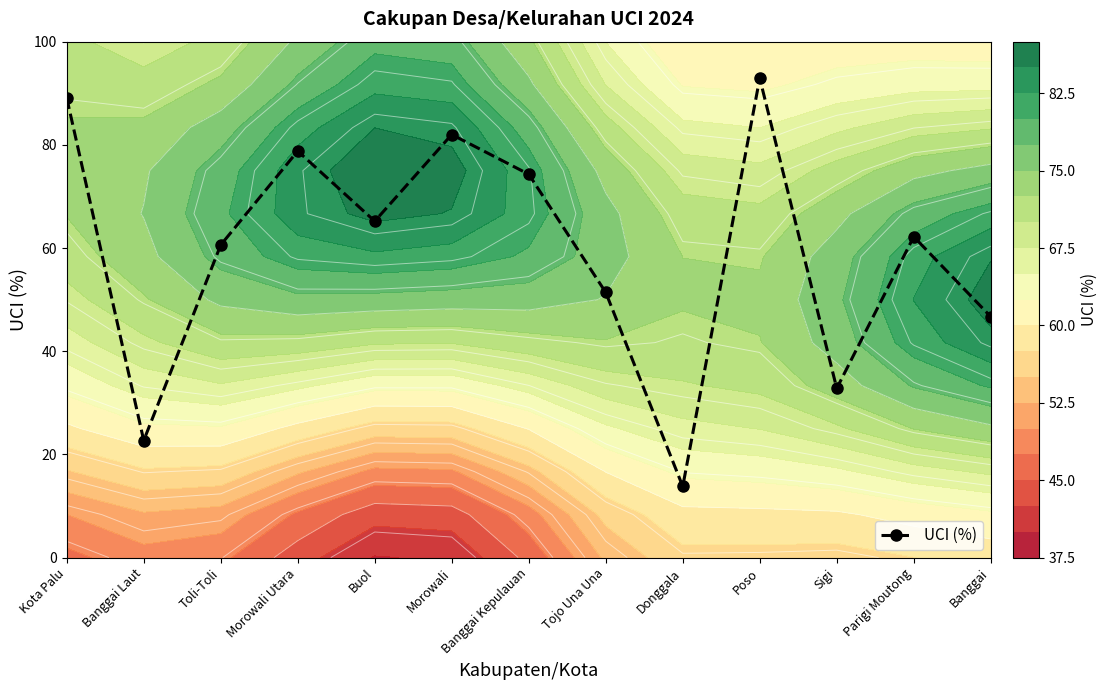

List the labels in order of value, largest first.

Poso, Kota Palu, Morowali, Morowali Utara, Banggai Kepulauan, Buol, Parigi Moutong, Toli-Toli, Tojo Una Una, Banggai, Sigi, Banggai Laut, Donggala